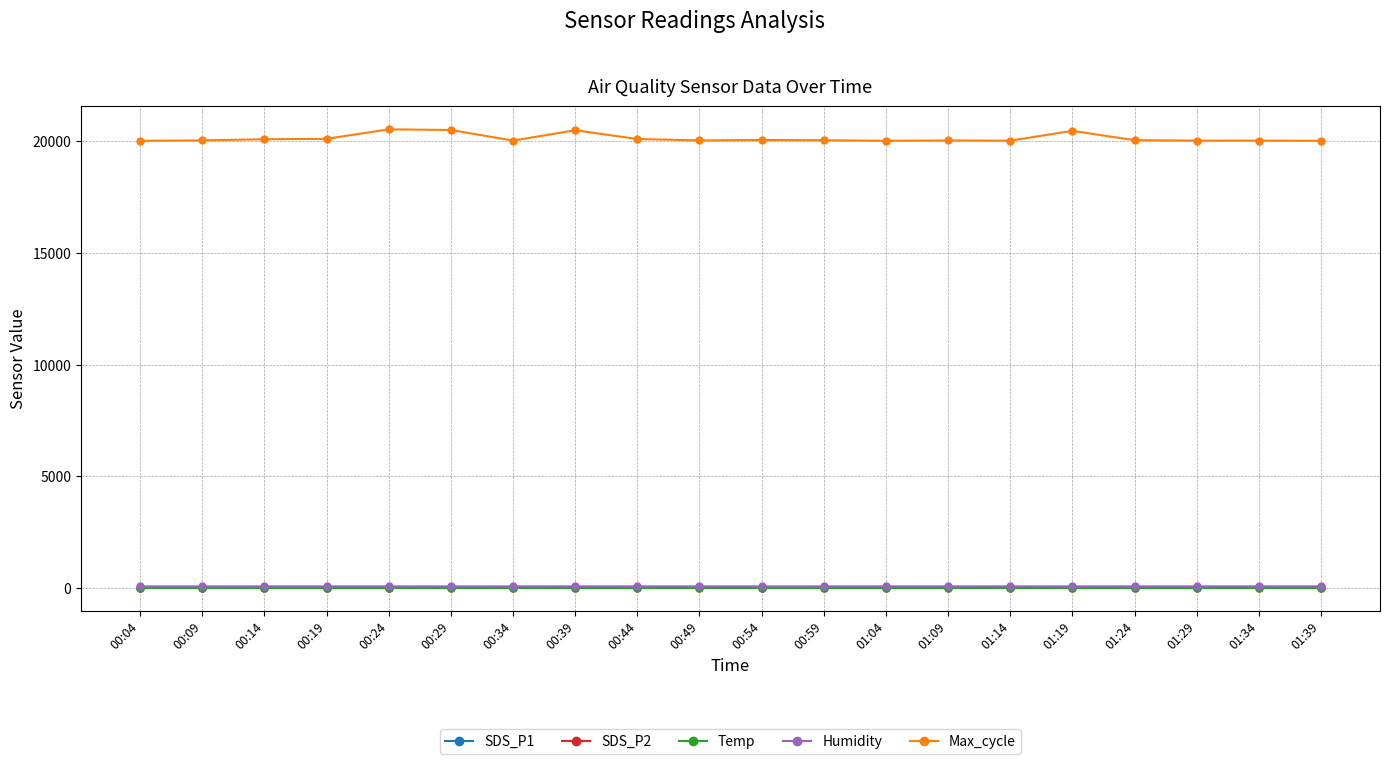

At how many categories does at least one series exceed 632?

20